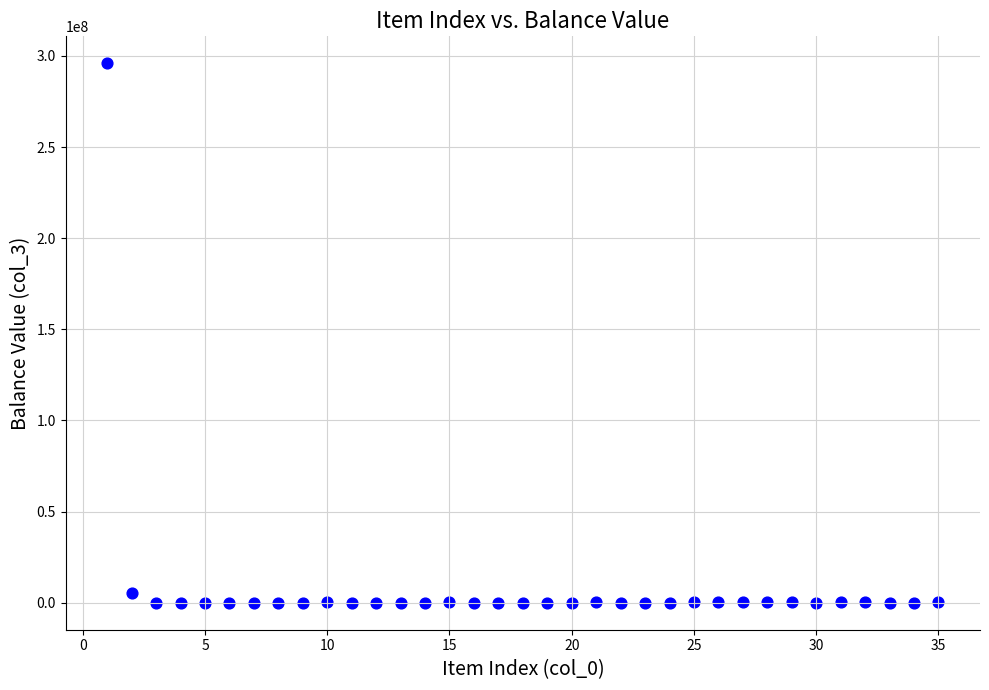

What is the range of Y values (max minus min)?

295915418